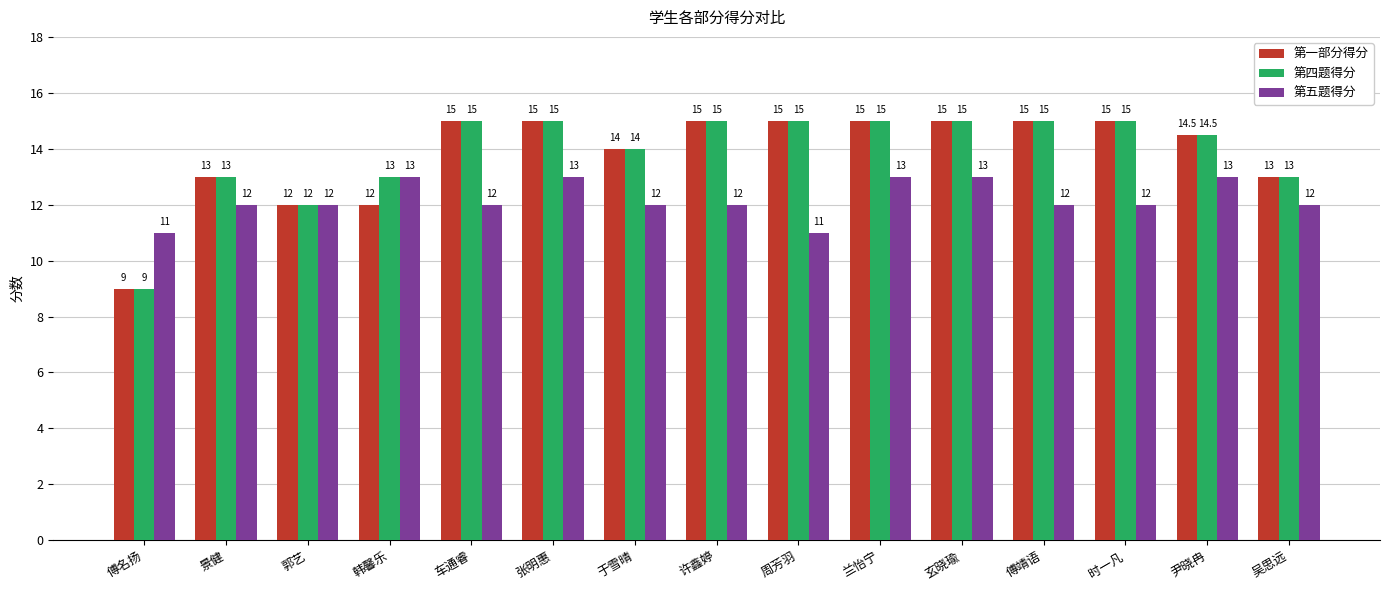

What is the difference between the highest and lowest values at 周芳羽?

4.0